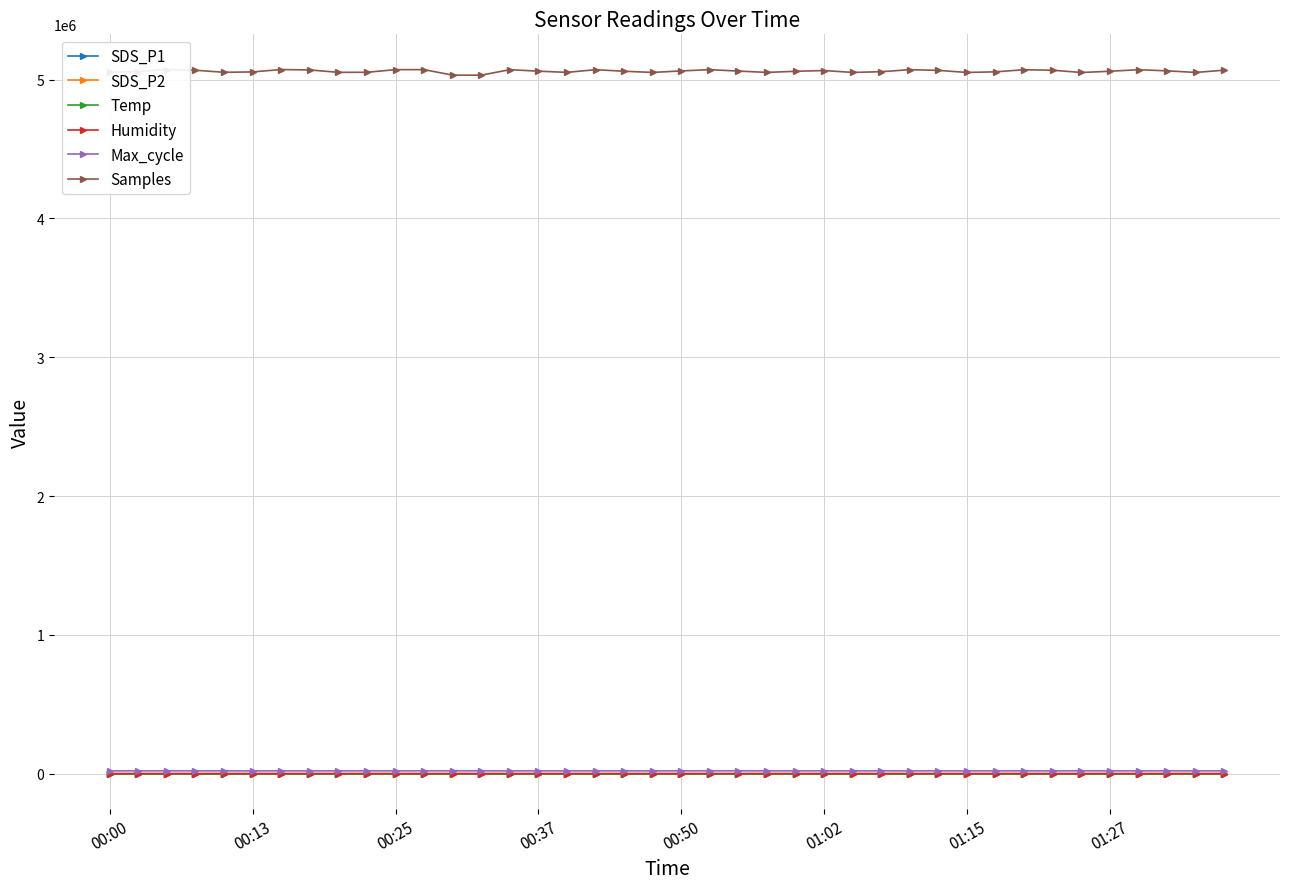

True or false: Samples and Humidity cross at least once.

False